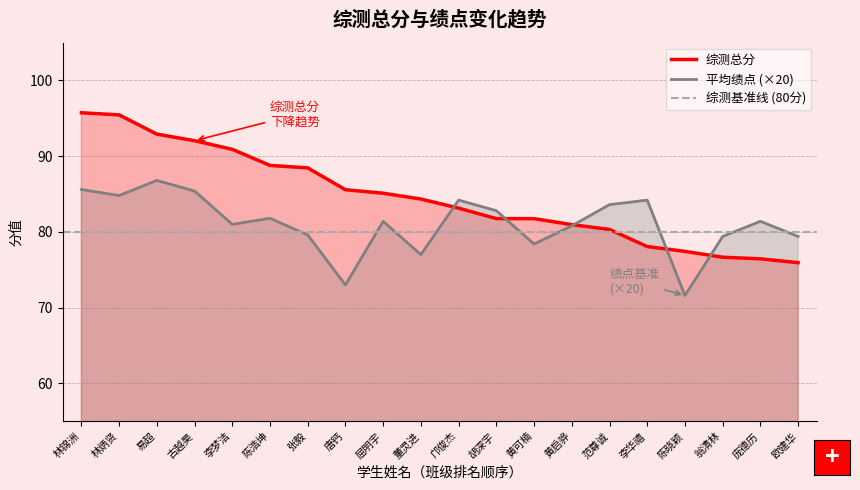

How many lines are shown in the chart?

2